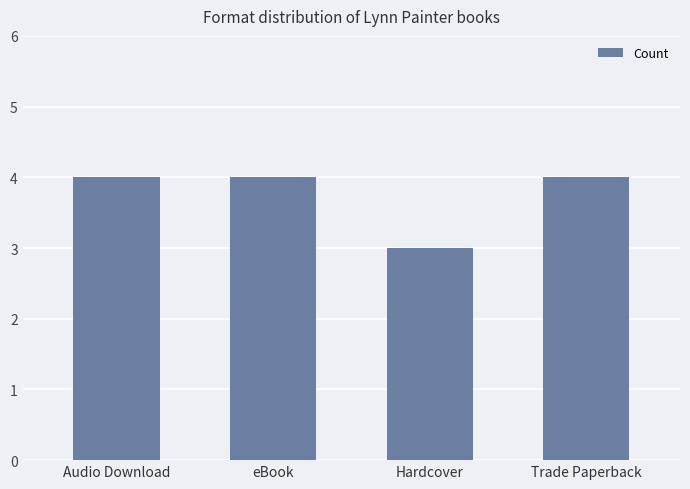

Are the bars grouped side by side (vs. stacked)?

No